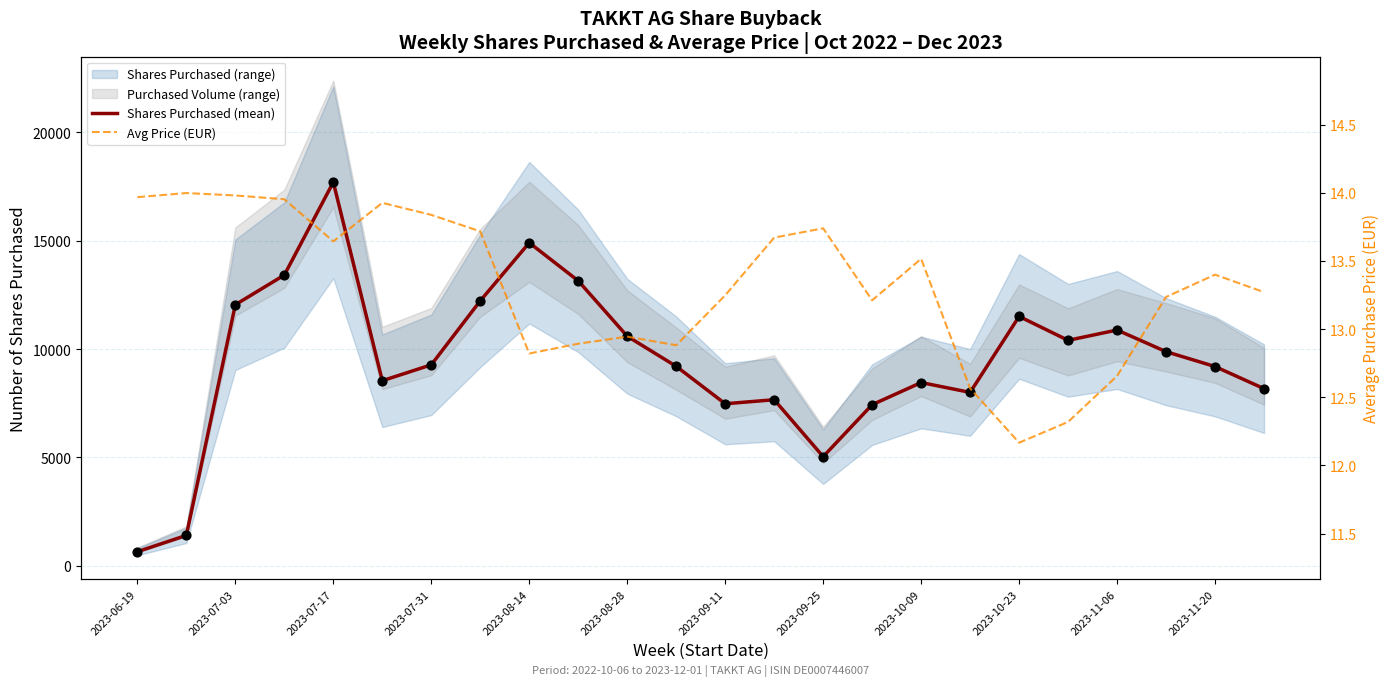

Which series contains the highest Y value?

Shares Purchased (mean)